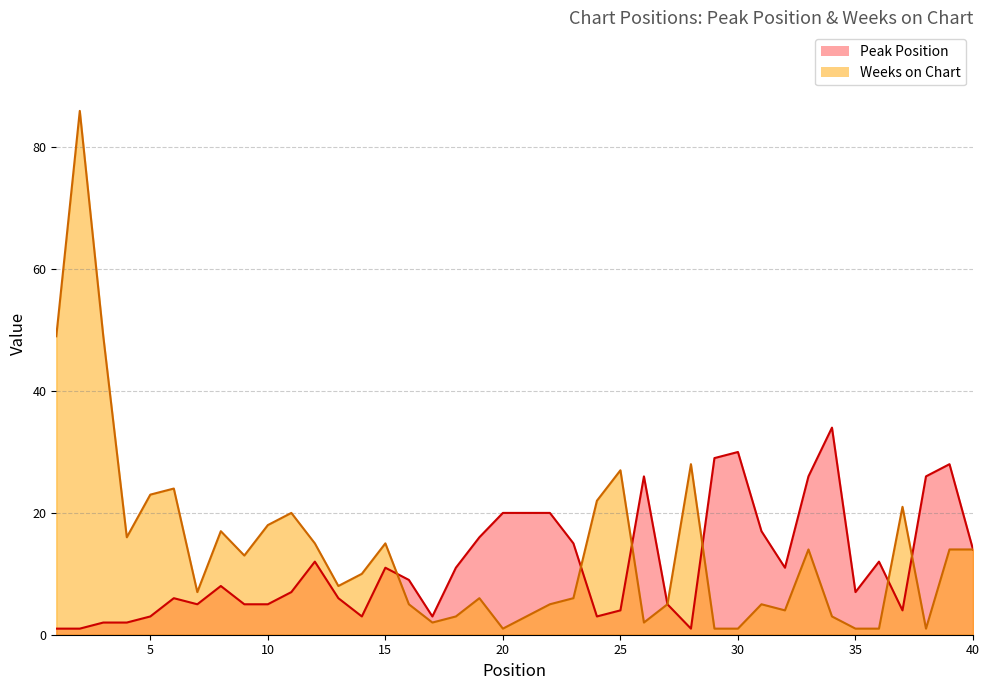

Does the chart have visible grid lines?

Yes